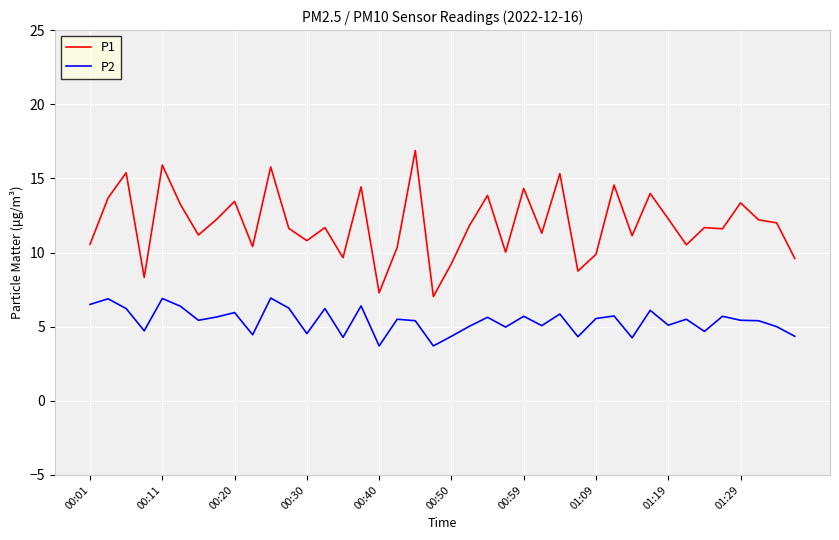

List the series in order of their peak value, highest first.

P1, P2